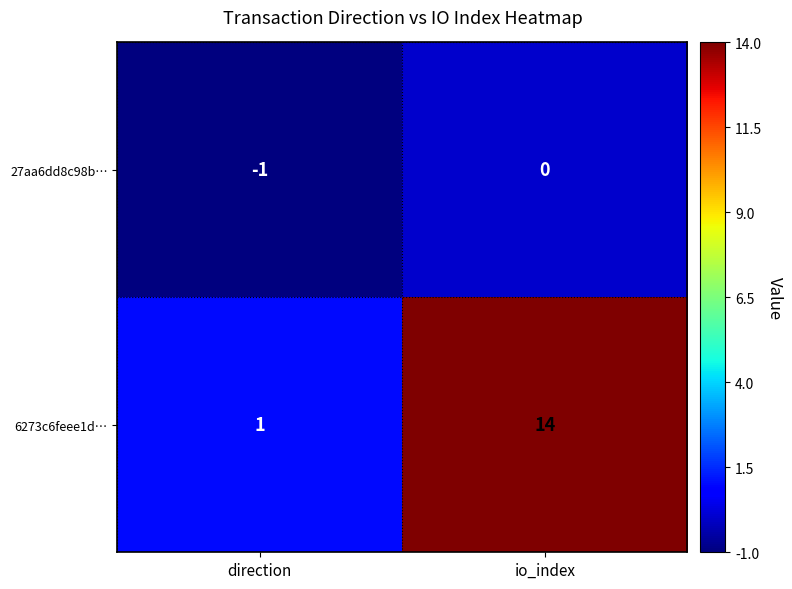

Is it true that 27aa6dd8c98b… equals -2 at direction?

False